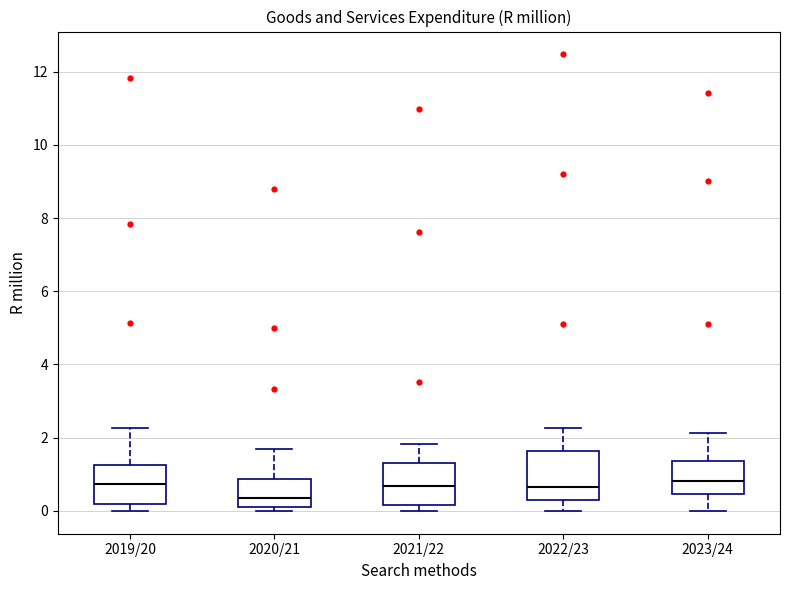

Reading left to right, read every box against the y-axis: the position of its median line, the range the box covers, and the ends of its whiskers. The values are not printed on the chart, so give them approximately, as read against the axis.

2019/20: median 0.8, box 0.2 to 1.2, whiskers 0.0 to 2.2
2020/21: median 0.4, box 0.0 to 0.8, whiskers 0.0 (just below the box's lower edge) to 1.6
2021/22: median 0.6, box 0.2 to 1.4, whiskers 0.0 to 1.8
2022/23: median 0.6, box 0.2 to 1.6, whiskers 0.0 to 2.2
2023/24: median 0.8, box 0.4 to 1.4, whiskers 0.0 to 2.2